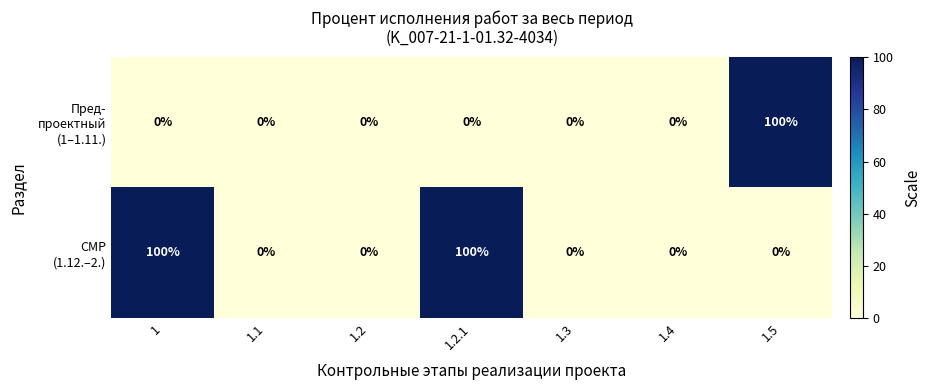

Which series has the largest total across all categories?

СМР (1.12.–2.)